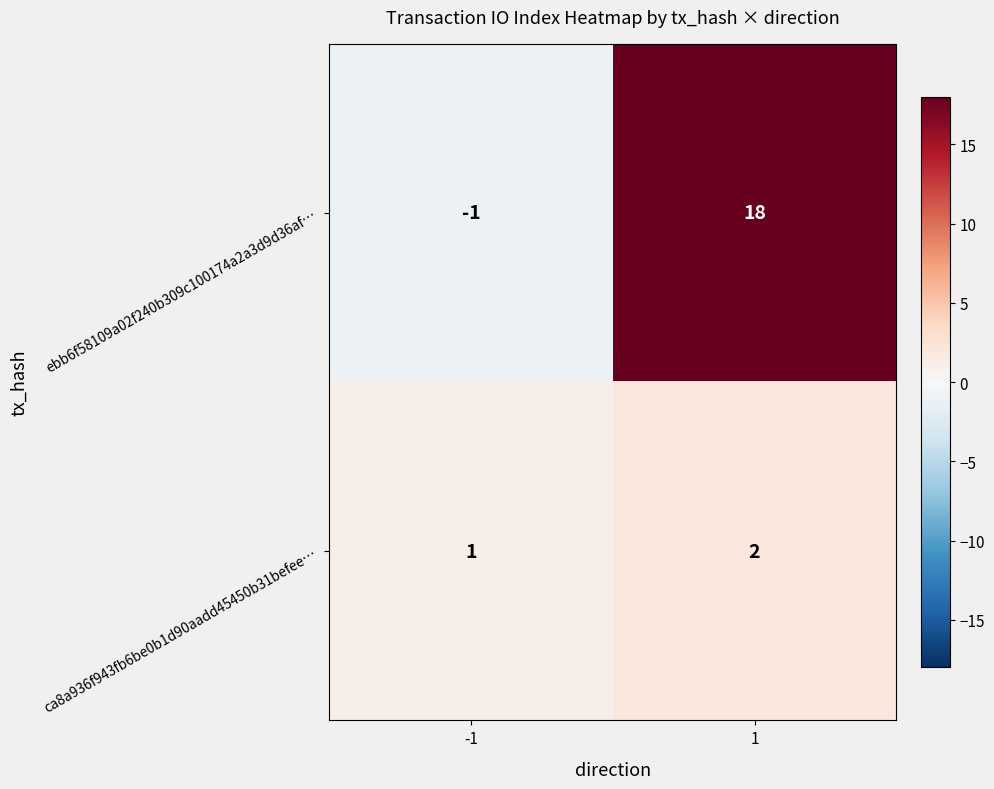

At which category is the sum across all series the highest?

1